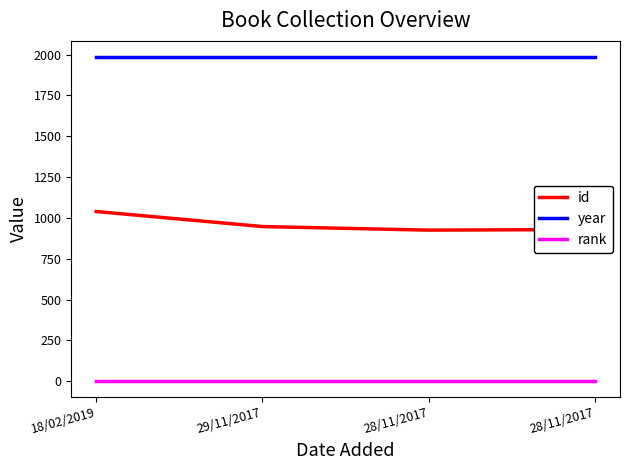

Rank the series at 28/11/2017 from highest to lowest value.

year, id, rank